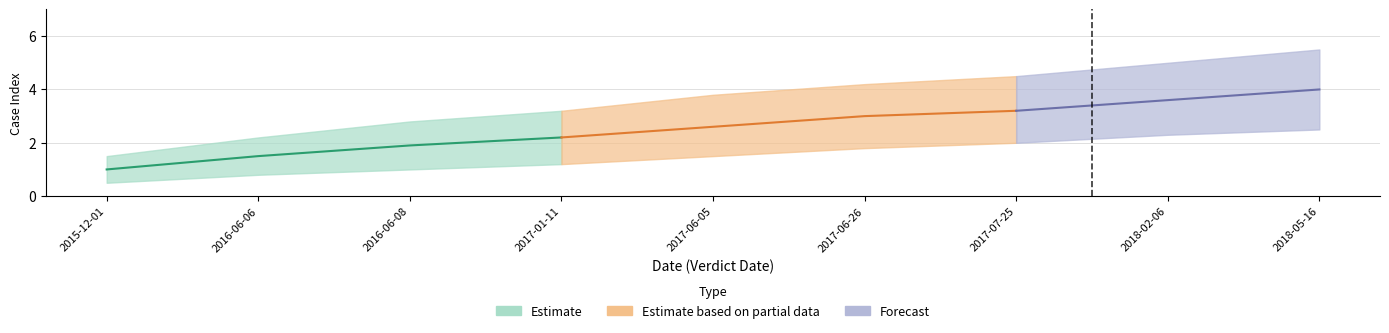

True or false: mid and upper cross at least once.

False